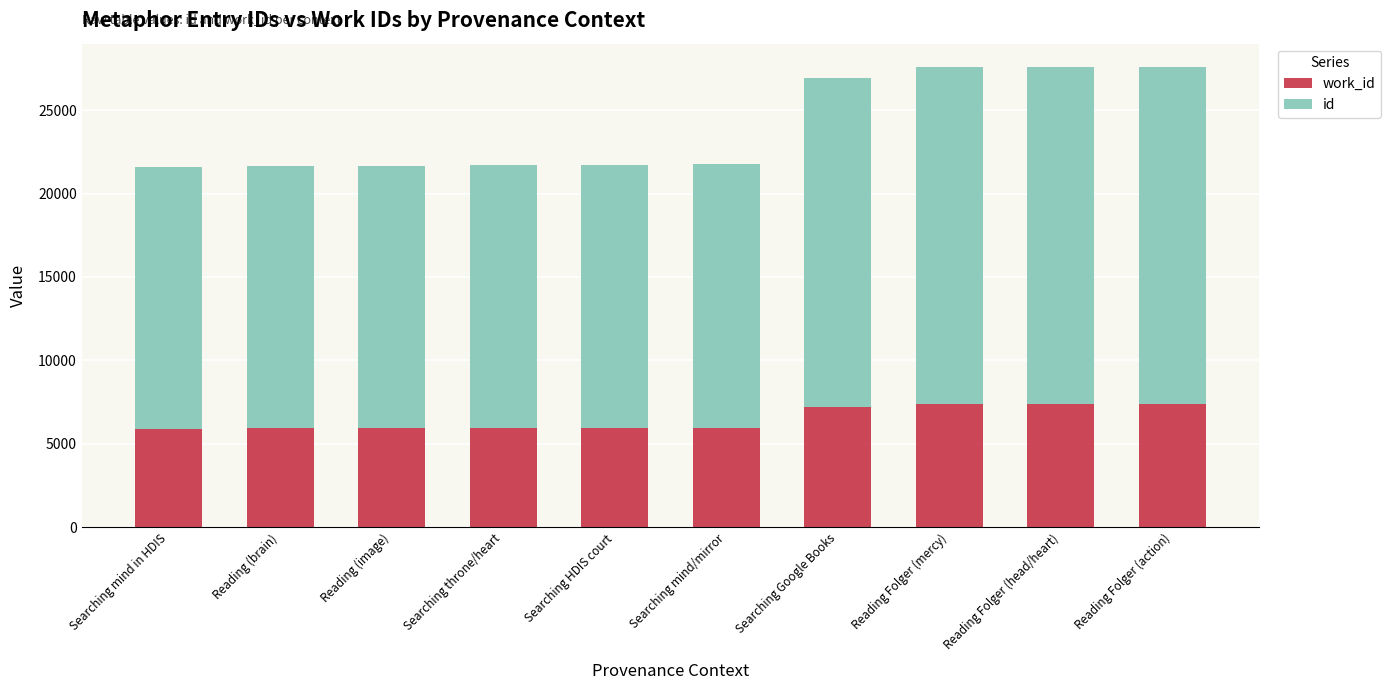

What is the sum of all work_id values?

64971